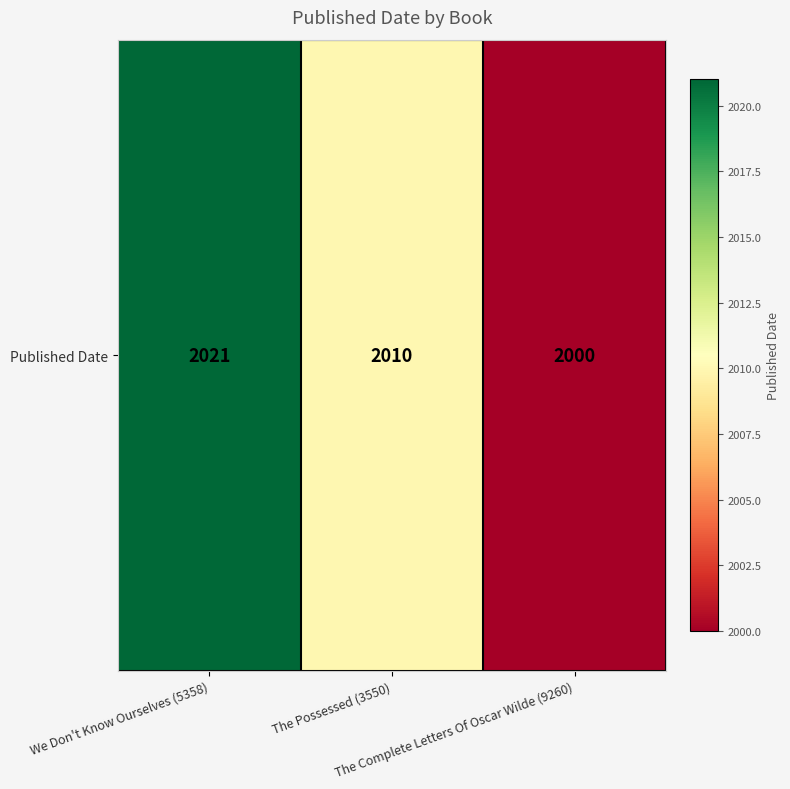

How many values are between 2000 and 2021?

3